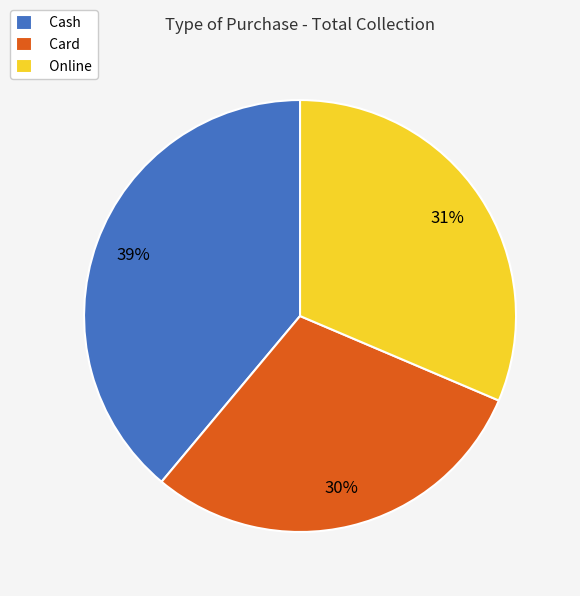

How many segments does this pie chart have?

3